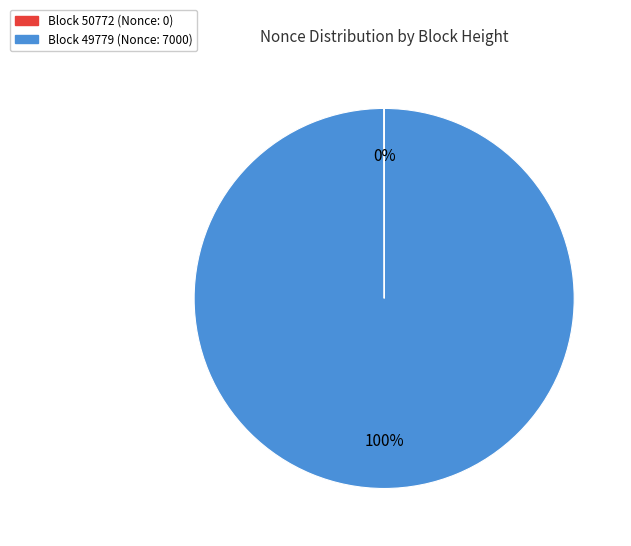

Which category accounts for the majority?

Block 49779 (Nonce: 7000)